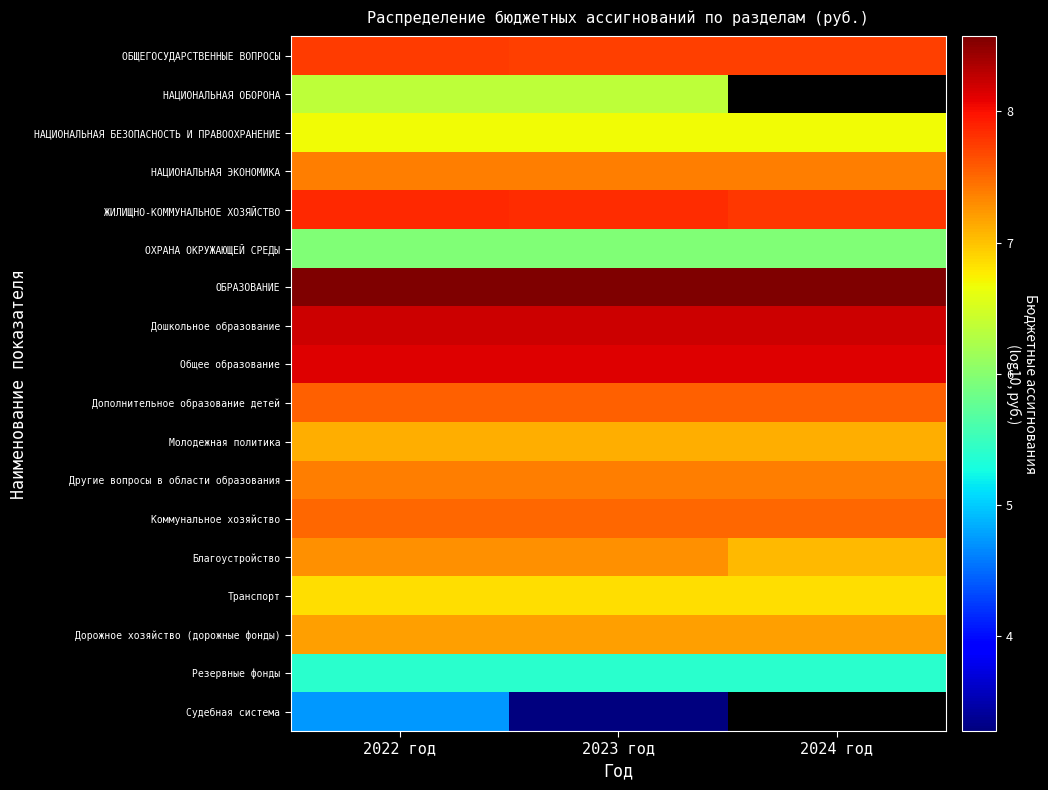

Which has a higher value, 2024 год or 2023 год?

2023 год